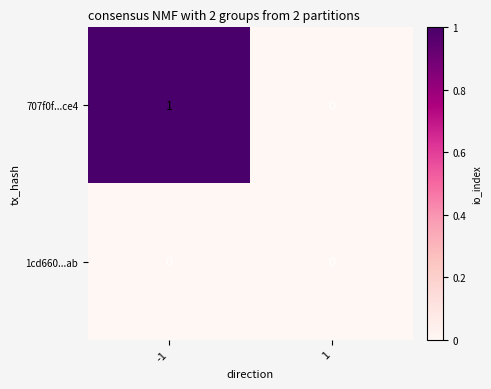

At which category is the sum across all series the highest?

-1